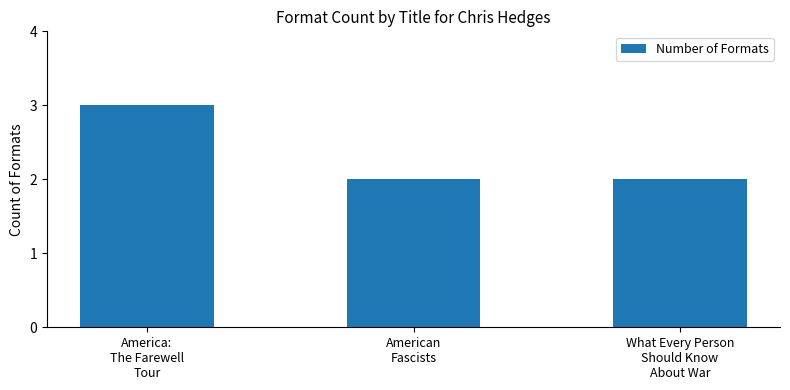

What is the greatest value displayed?

3